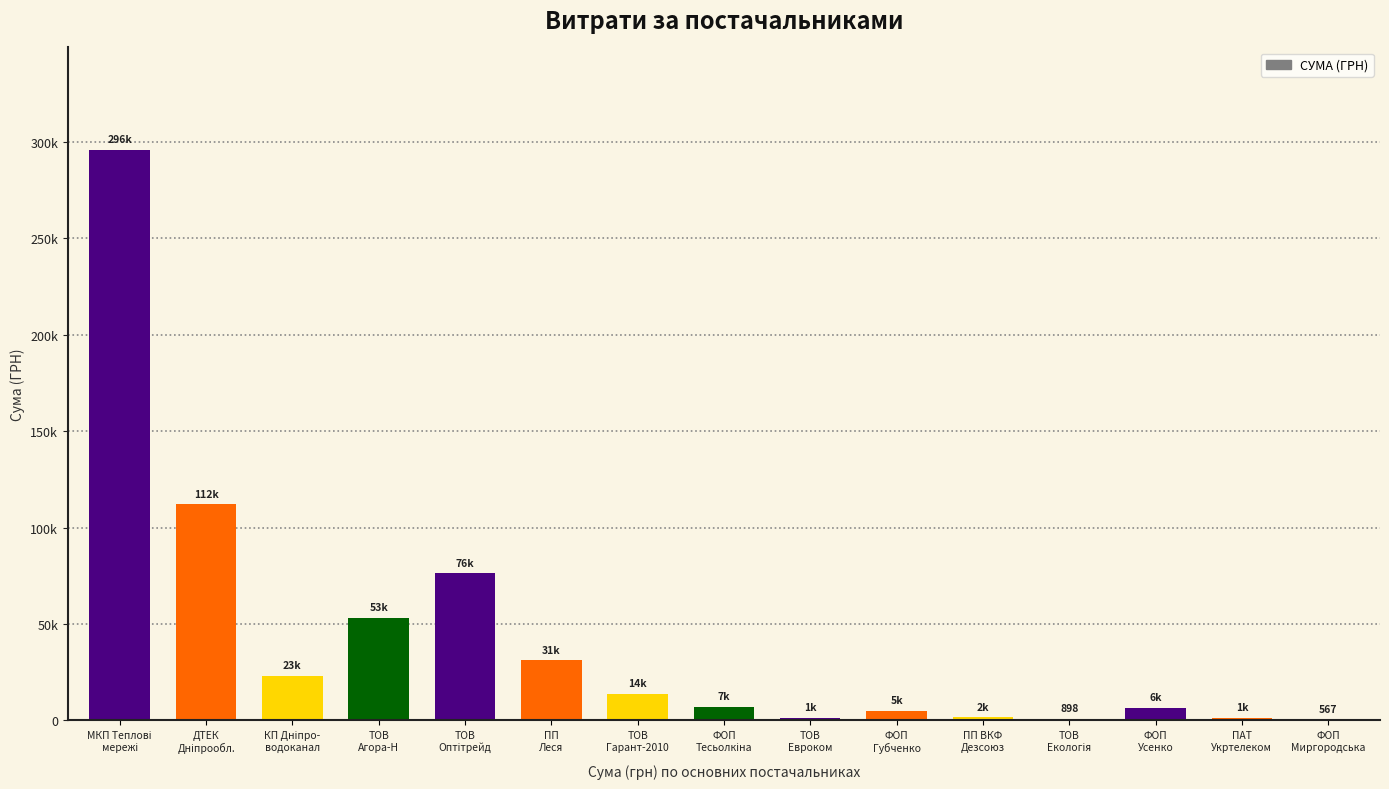

Reading left to right, extract all data points from this chart.

295638.6	111990.4	23228.0	53028.9	76183.2	31107.5	13808.0	7060.0	1266.3	4973.8	1660.7	897.8	6351.6	1437.0	567.4